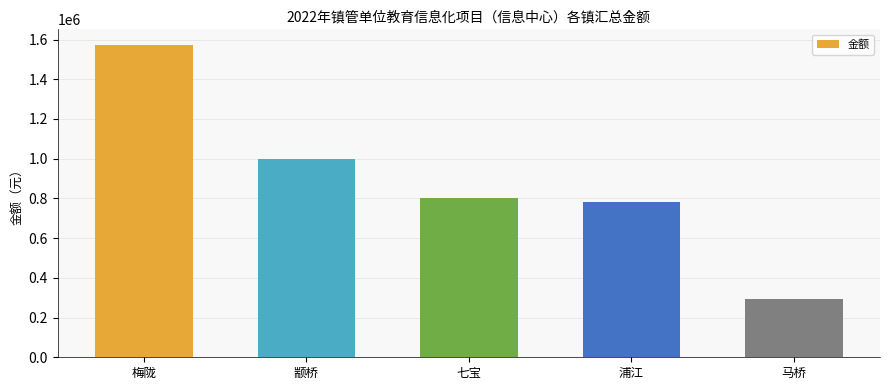

What is the sum of the values at 马桥 and 颛桥?

1292660